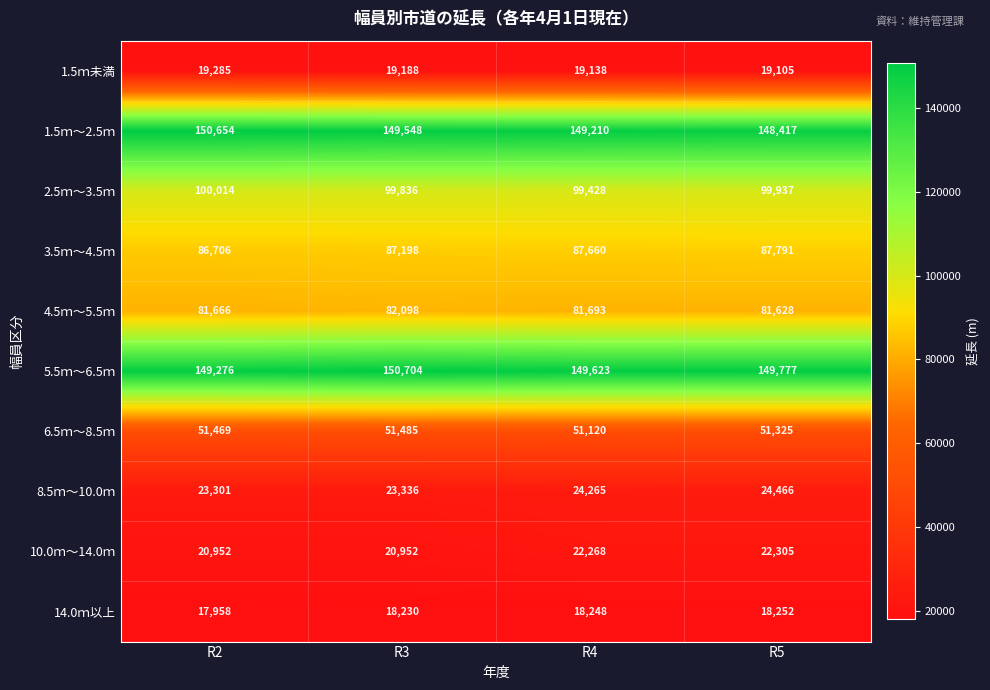

The value of 10.0ｍ～14.0ｍ at R5 is 12373. True or false?

False